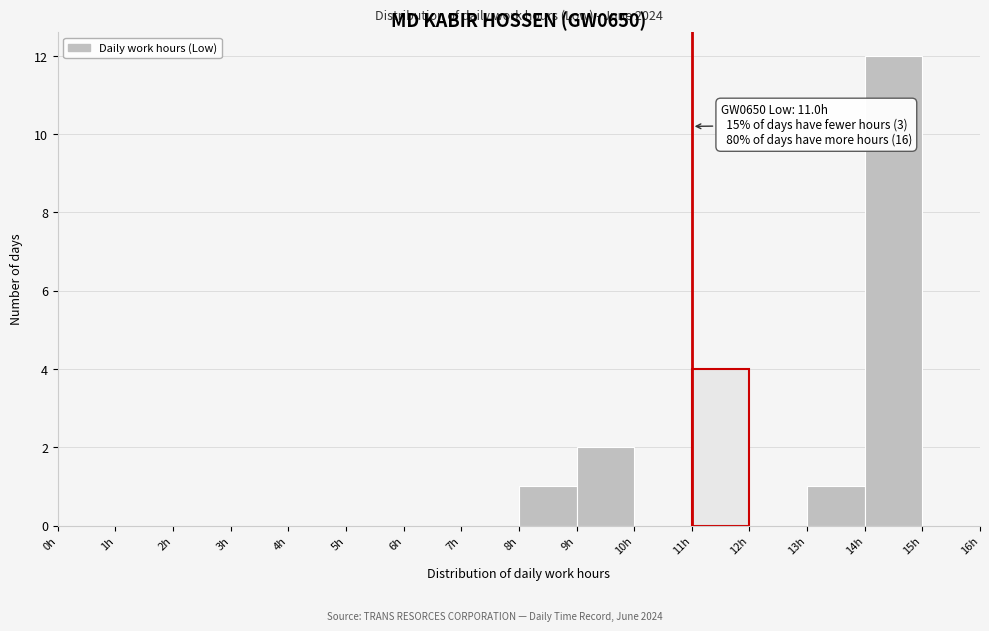

Over which range of the x-axis is the bar tallest?

14 to 15